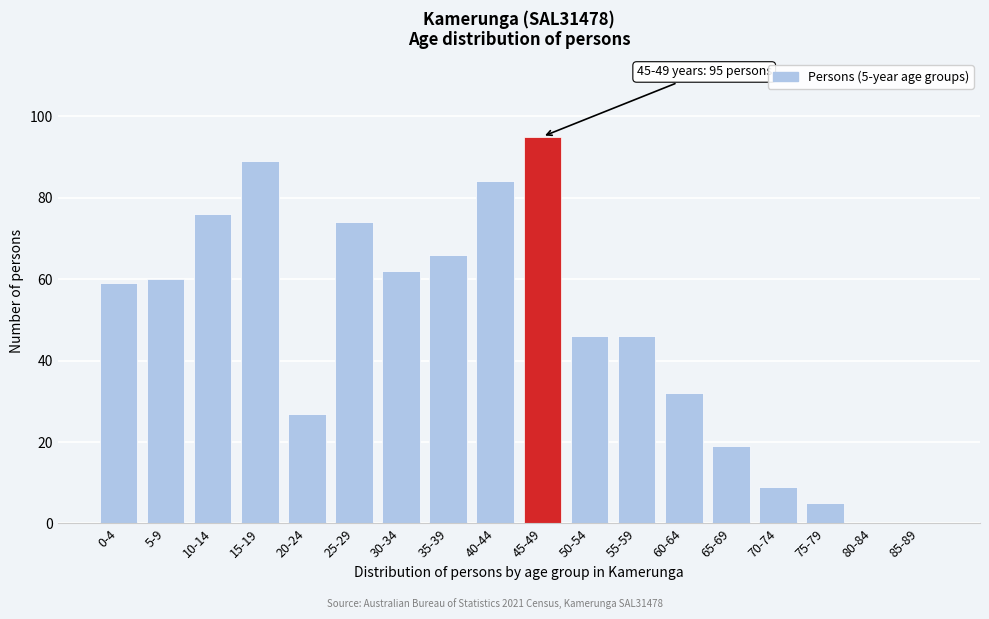

Reading left to right, transcribe all the data shown in this chart.

0-4=59	5-9=60	10-14=76	15-19=89	20-24=27	25-29=74	30-34=62	35-39=66	40-44=84	45-49=95	50-54=46	55-59=46	60-64=32	65-69=19	70-74=9	75-79=5	80-84=0	85-89=0